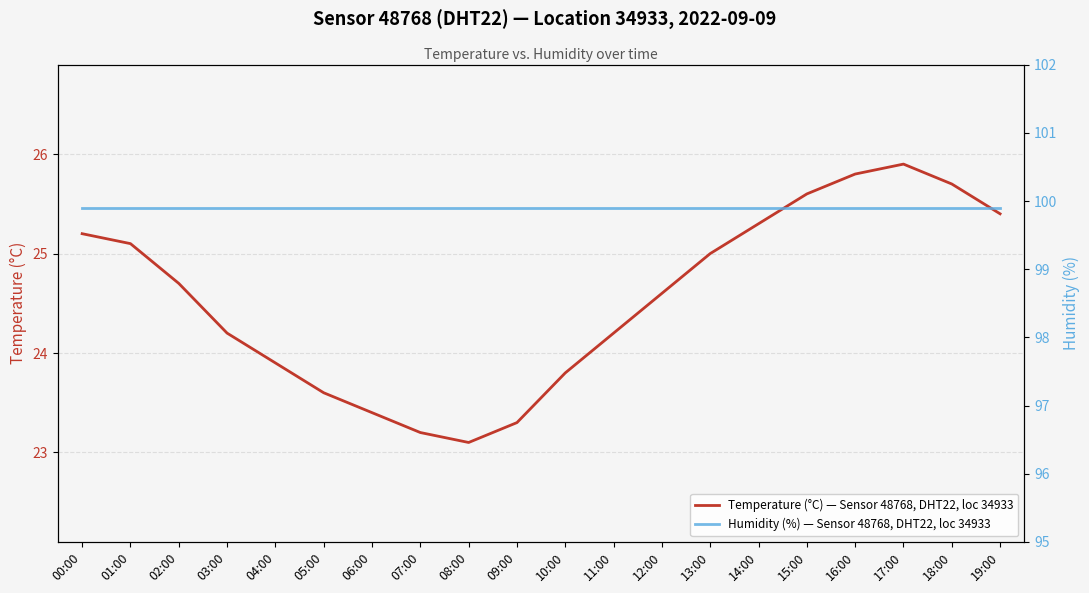

What is the difference between the maximum and minimum values in the Temperature (°C) — Sensor 48768, DHT22, loc 34933 series?

2.8